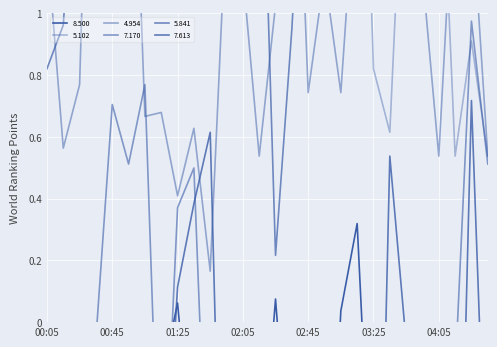

True or false: 8.500 has more than 0 interior local peaks.

True